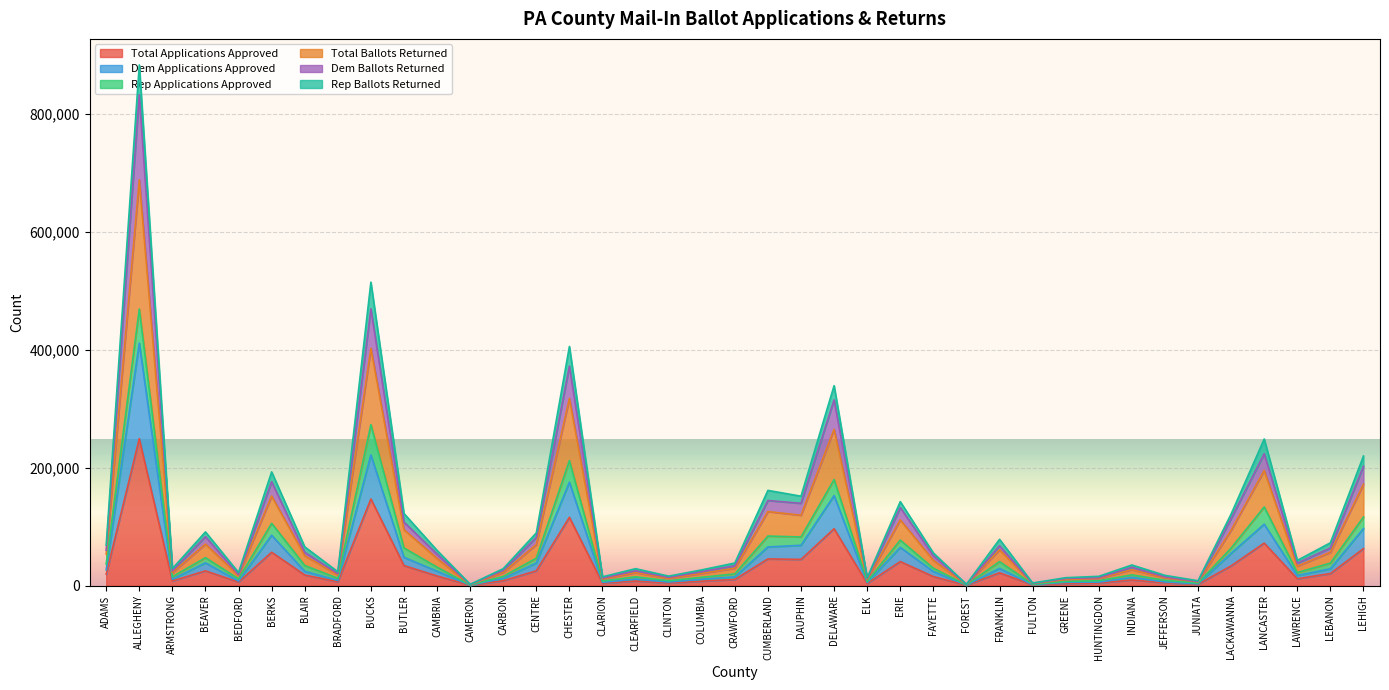

Where is the first local minimum for Total Applications Approved?

ARMSTRONG